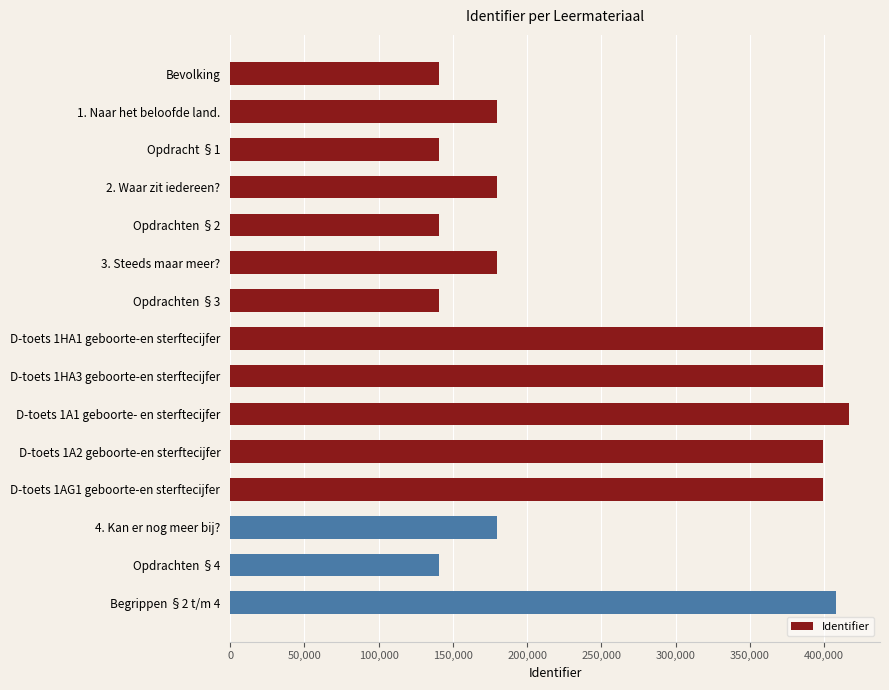

How many bars are there in total?

15